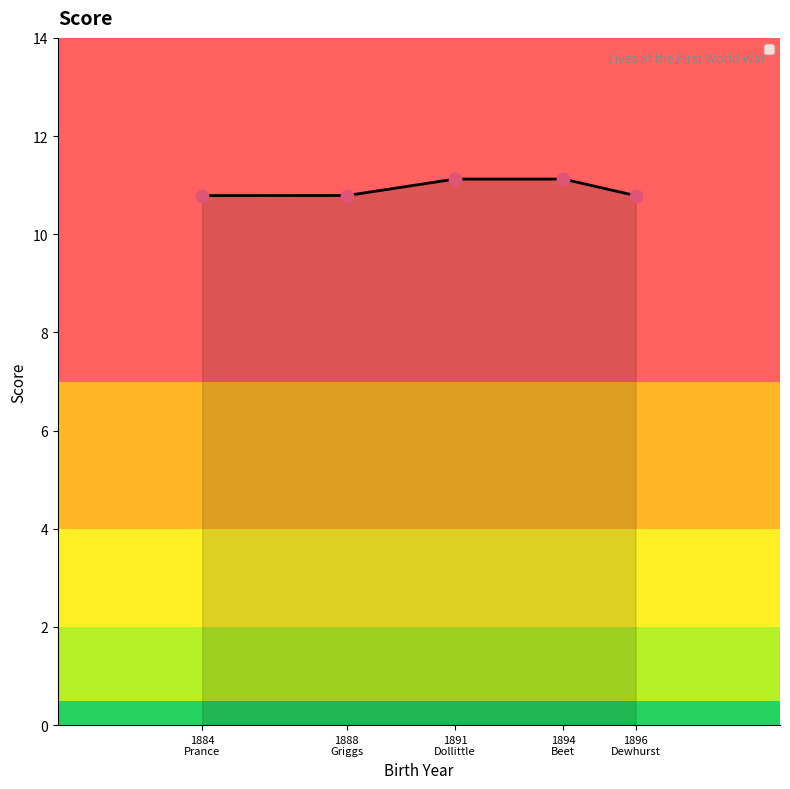

What is the change in value from John Henry Dollittle to Sidney Charles Griggs?

-0.3